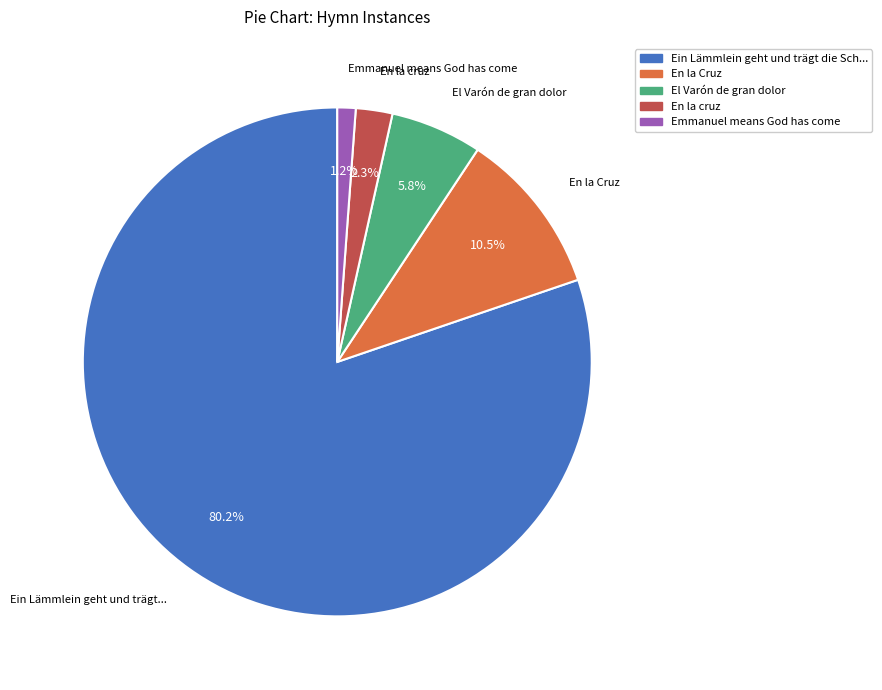

Does any single category account for the majority?

Yes